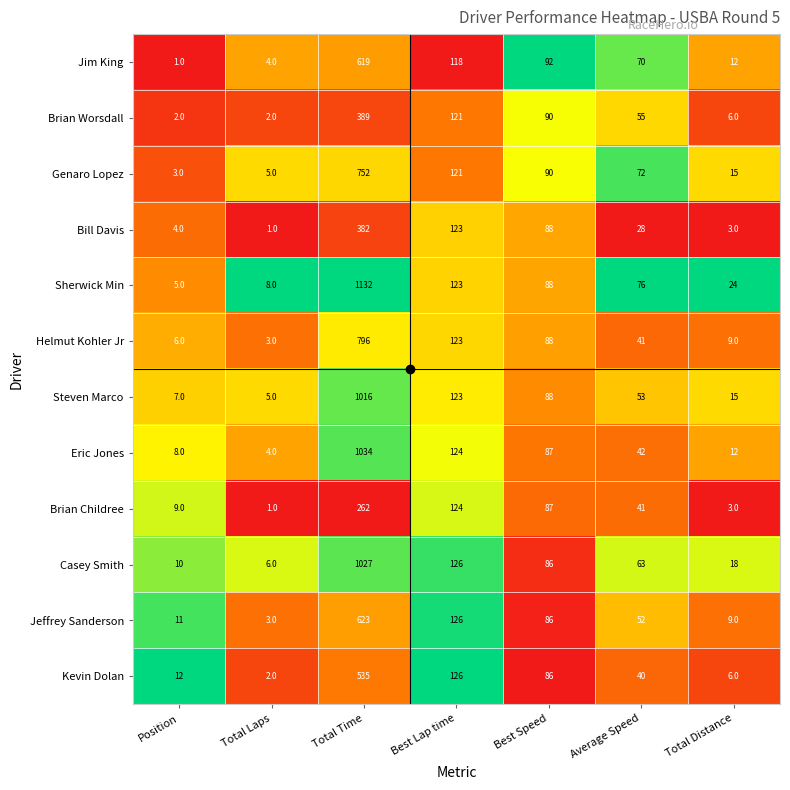

At which category does the chart reach its peak across all series?

Total Time